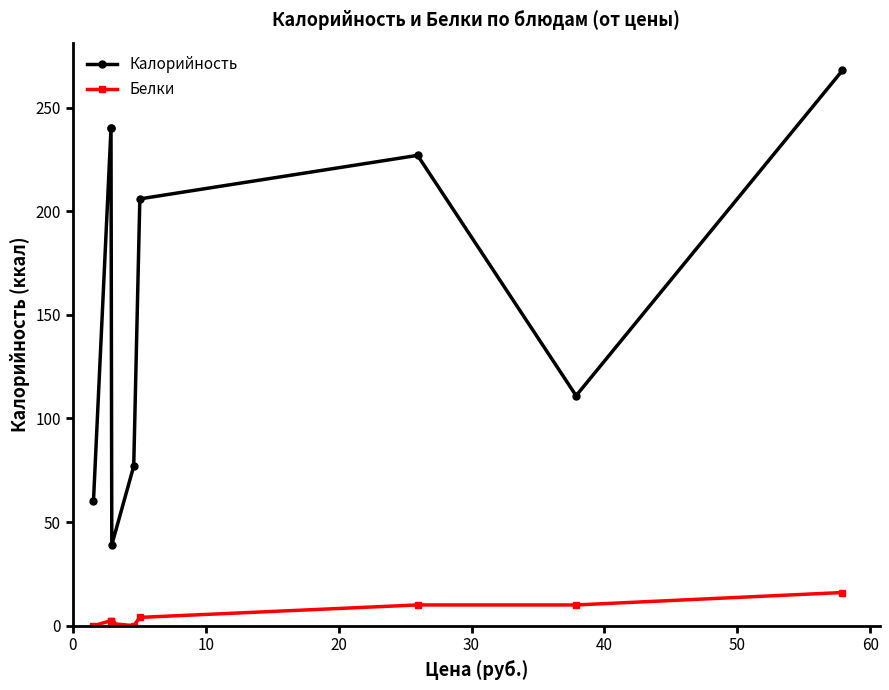

True or false: Белки and Калорийность intersect in this chart.

False